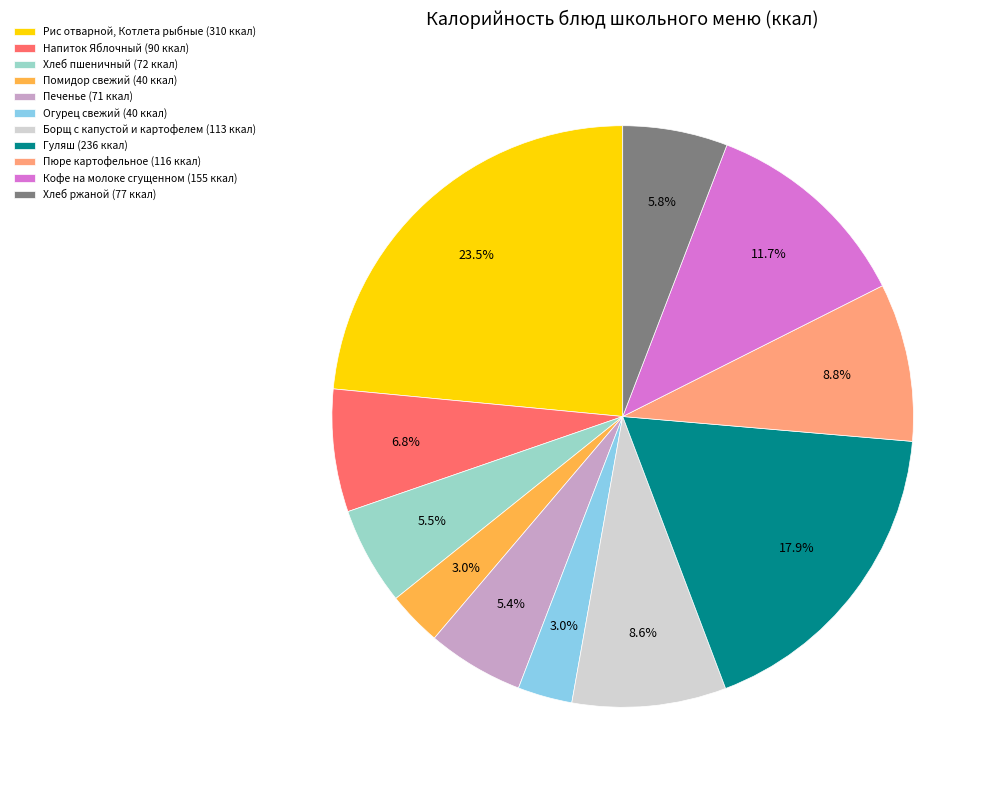

Does any single category account for the majority?

No